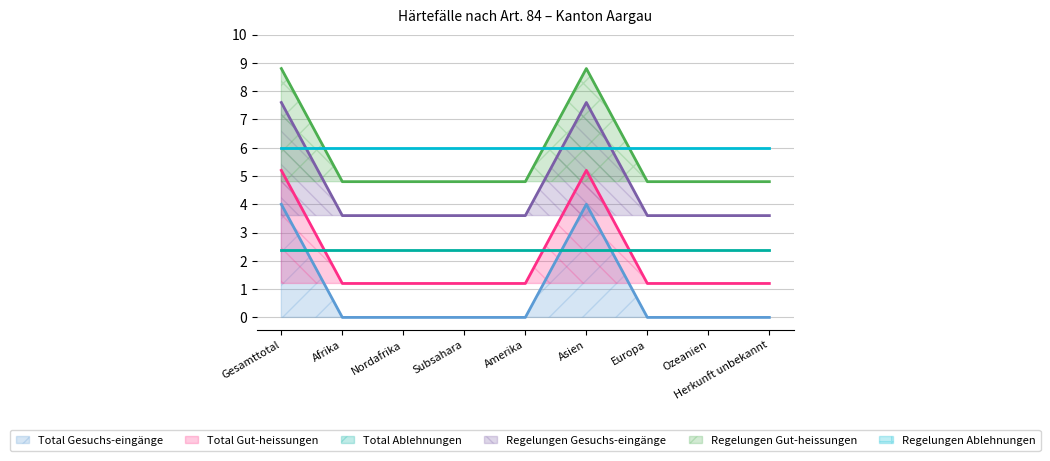

True or false: Regelungen Gut-heissungen and Total Gut-heissungen cross at least once.

False